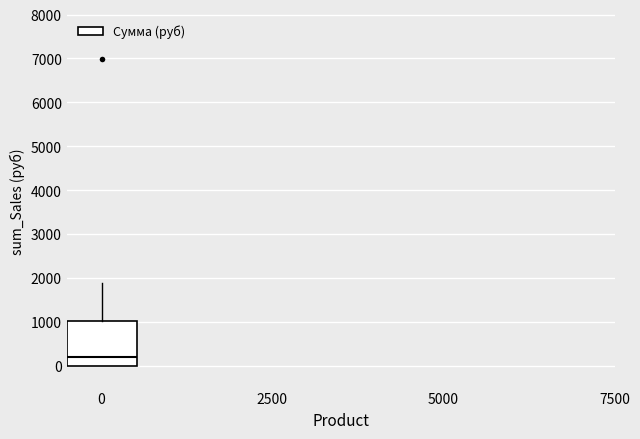

Transcribe this box plot: give where the median line is, the range the box spans, and where the two whiskers end, as read against the y-axis. The values are not printed on the chart, so give them approximately, as read against the axis.

median 200, box 0 to 1000, whiskers 0 to 1900